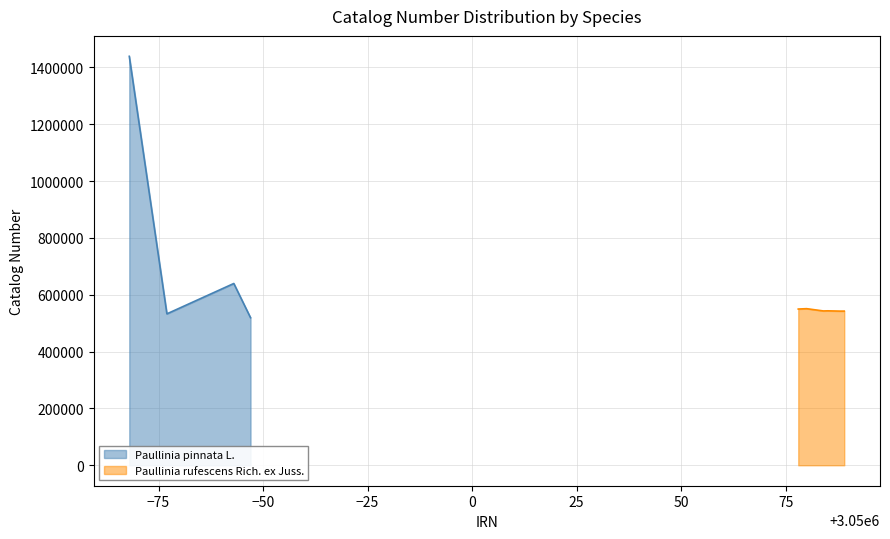

What is the maximum value for Paullinia pinnata L.?

1439211